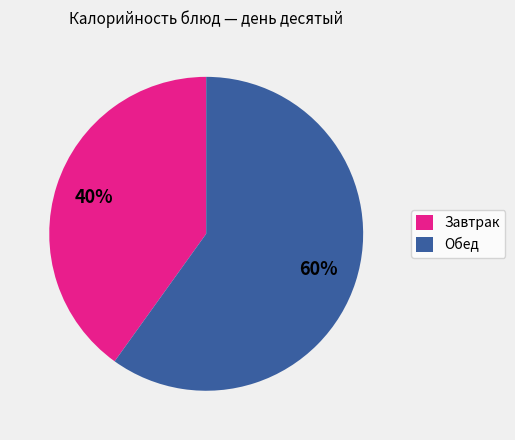

Is there any slice that represents more than half of the pie?

Yes